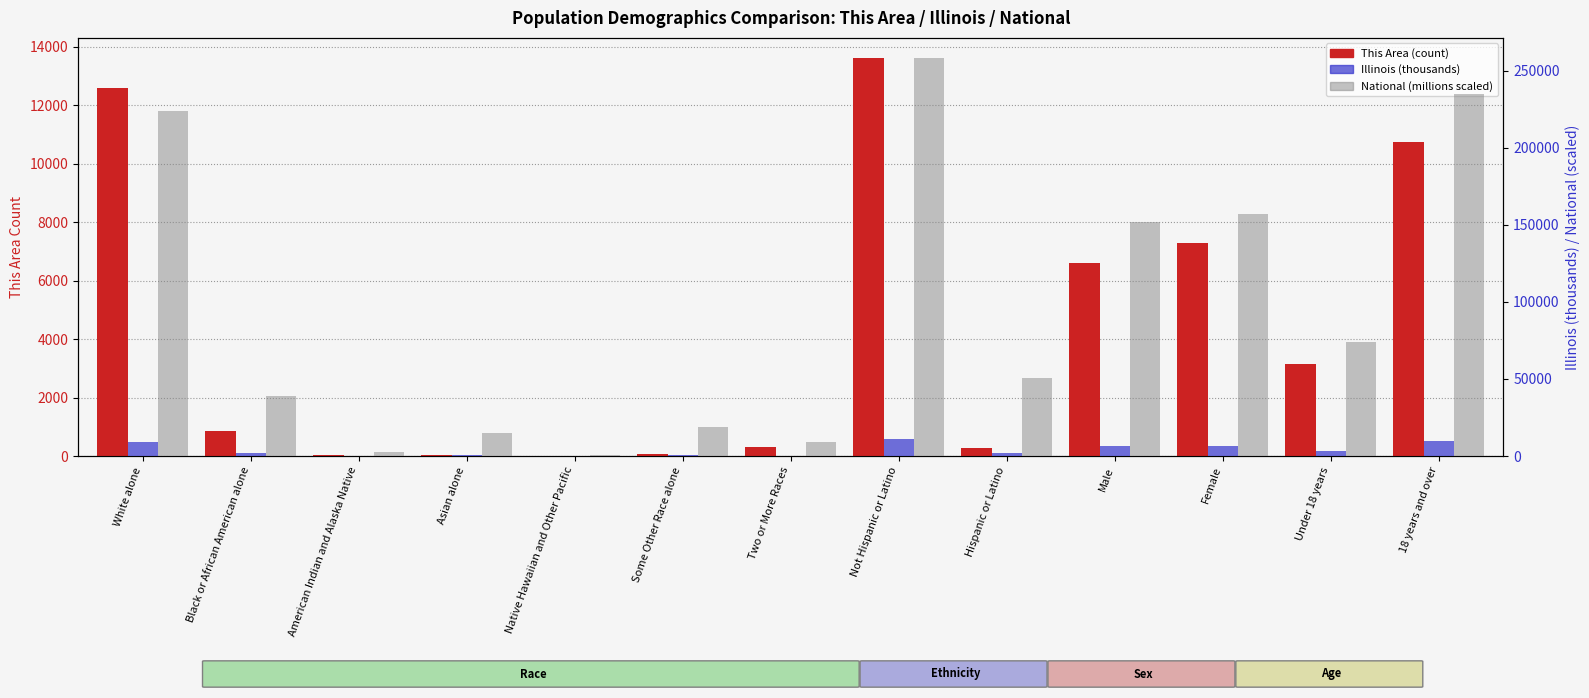

Between Not Hispanic or Latino and Some Other Race alone, which is larger?

Not Hispanic or Latino